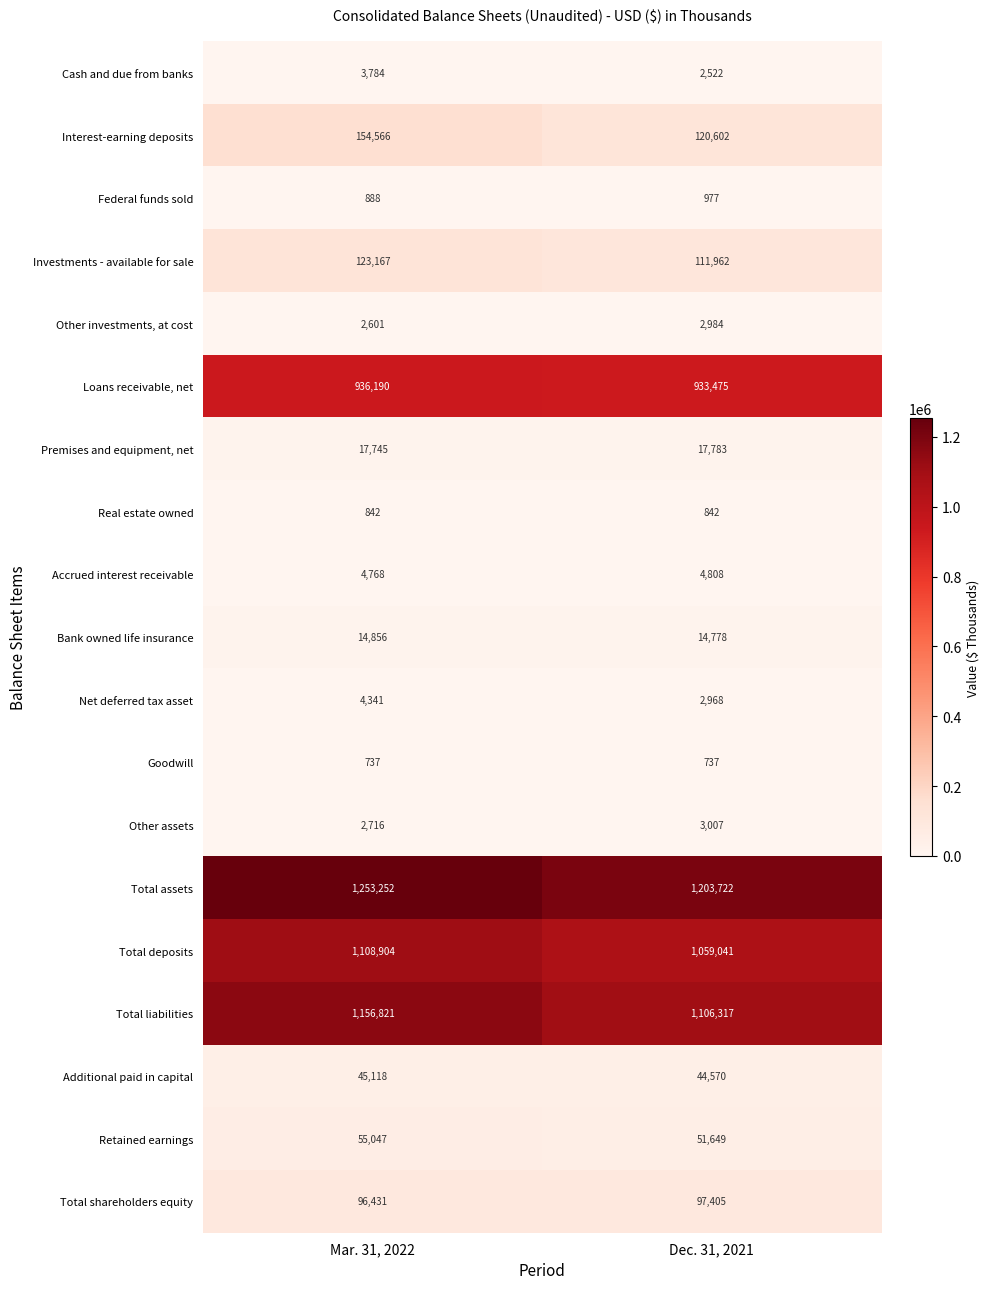

At which category is the sum across all series the highest?

Mar. 31, 2022